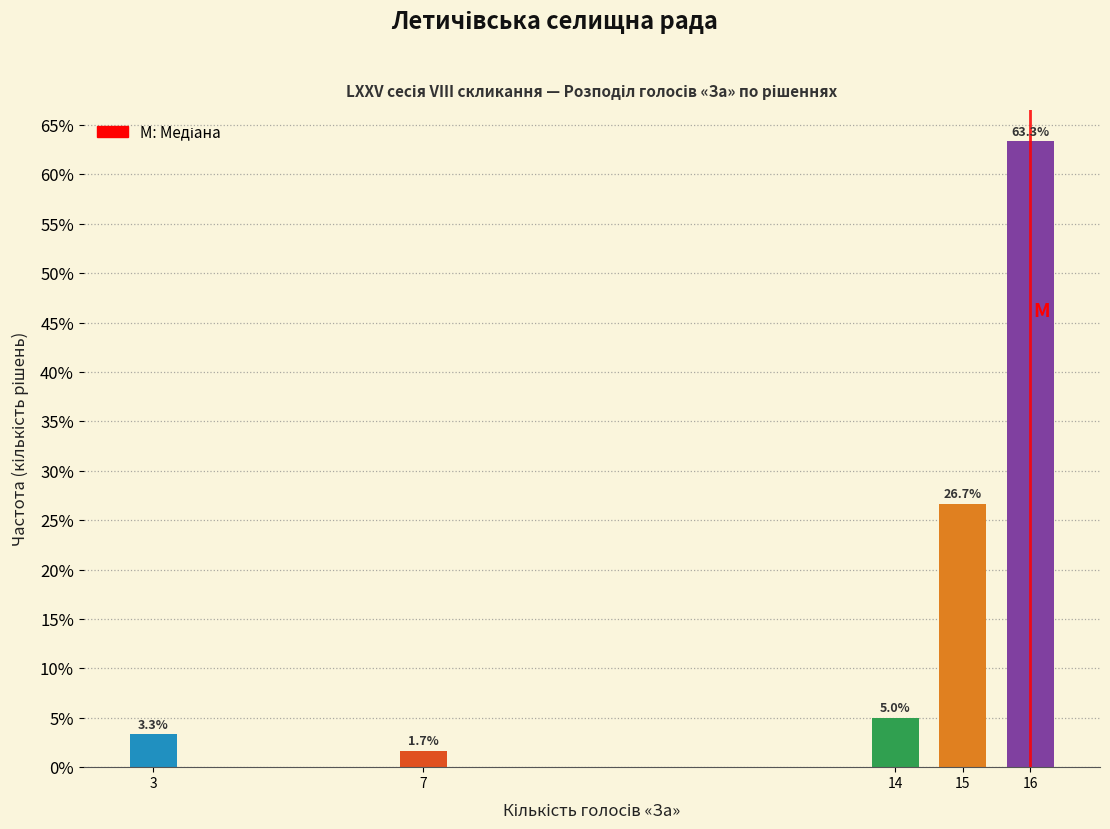

Reading right to left, list all the values displayed in this chart.

16=63.3	15=26.7	14=5.0	7=1.7	3=3.3